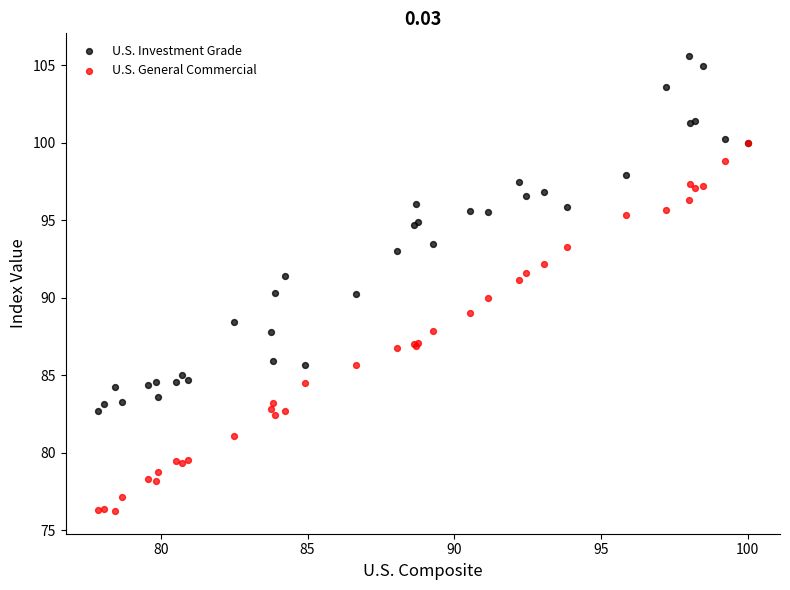

What are all the series names shown in the legend?

U.S. Investment Grade, U.S. General Commercial